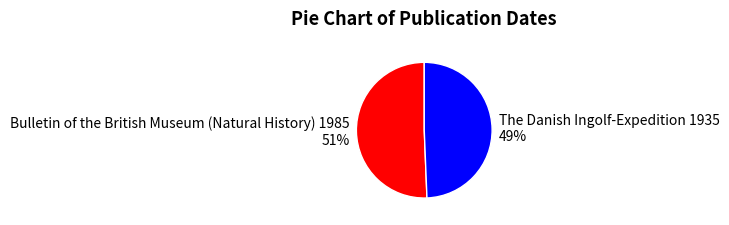

Does Bulletin of the British Museum (Natural History) 1985 represent more than half of the total?

Yes